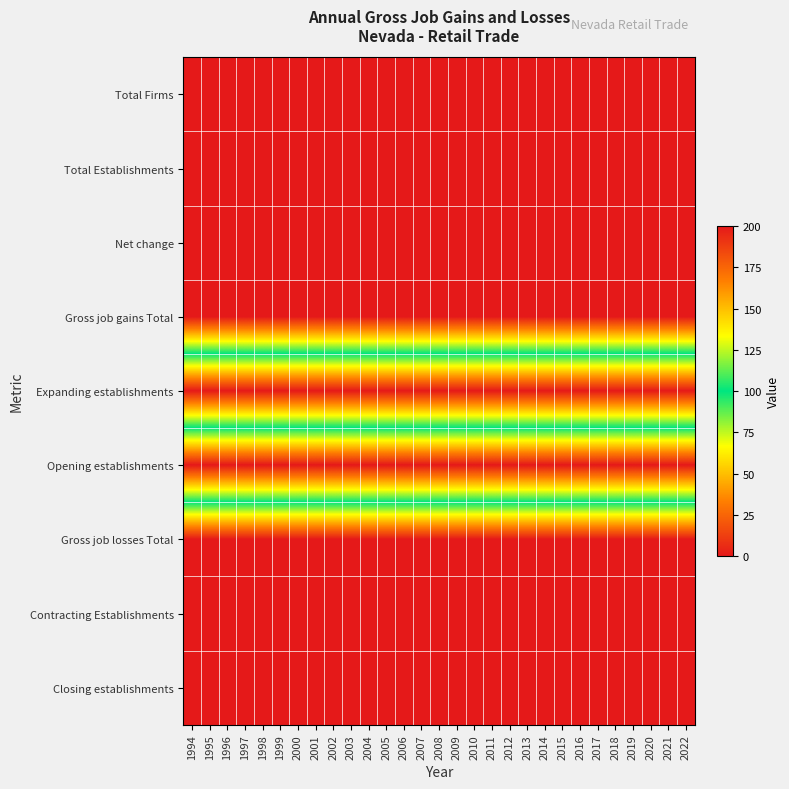

Which series has the widest spread of values?

Total Firms